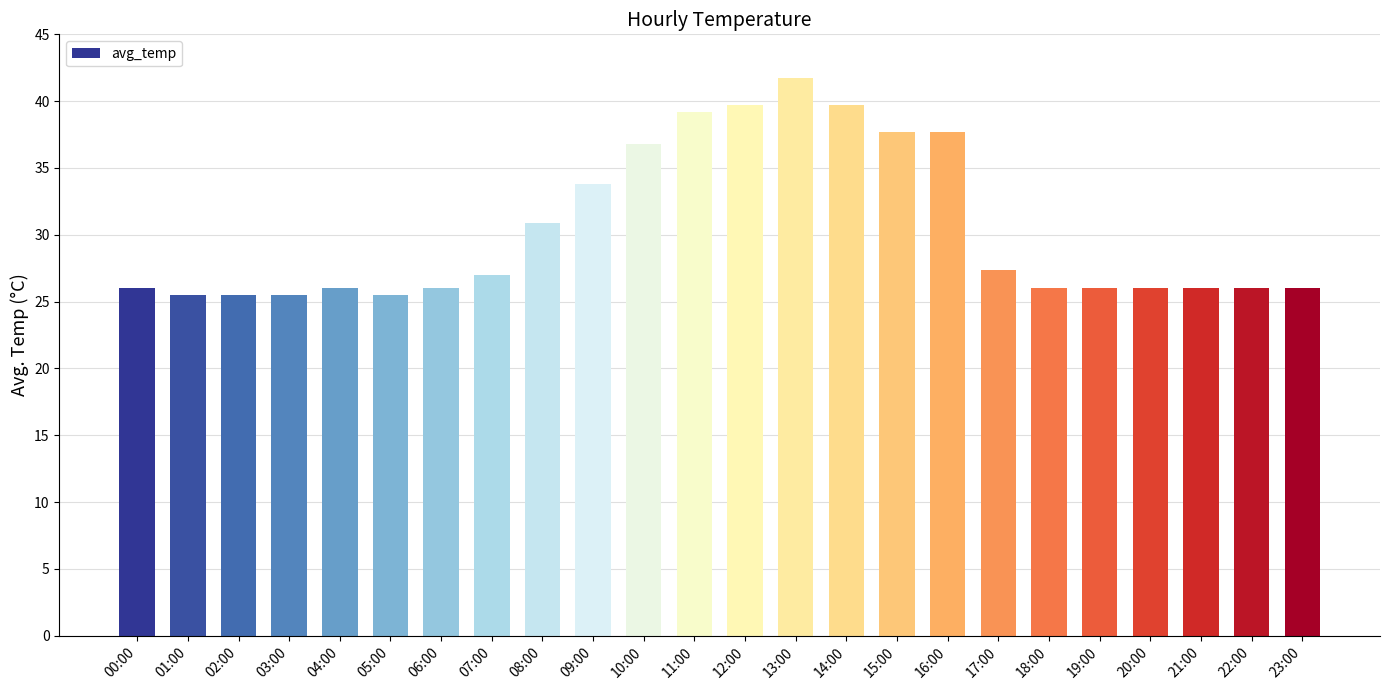

Where is the data nearest to the value 33?

09:00